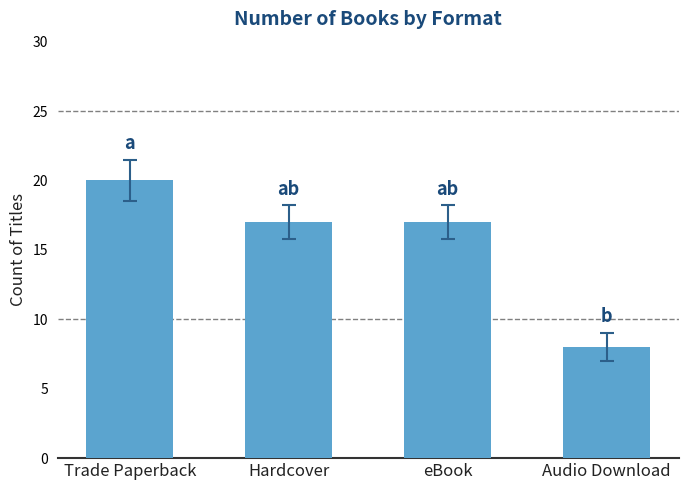

What is the approximate value at Audio Download, to the nearest 5?

10